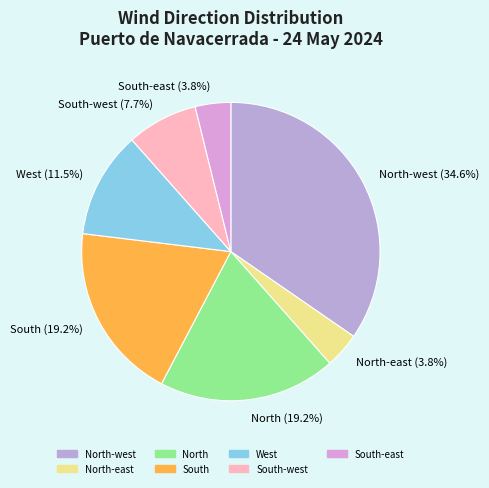

Count the number of slices in the pie.

7